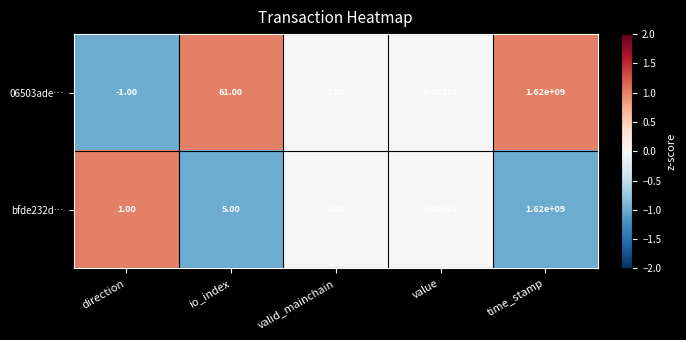

At which category is the sum across all series the highest?

time_stamp